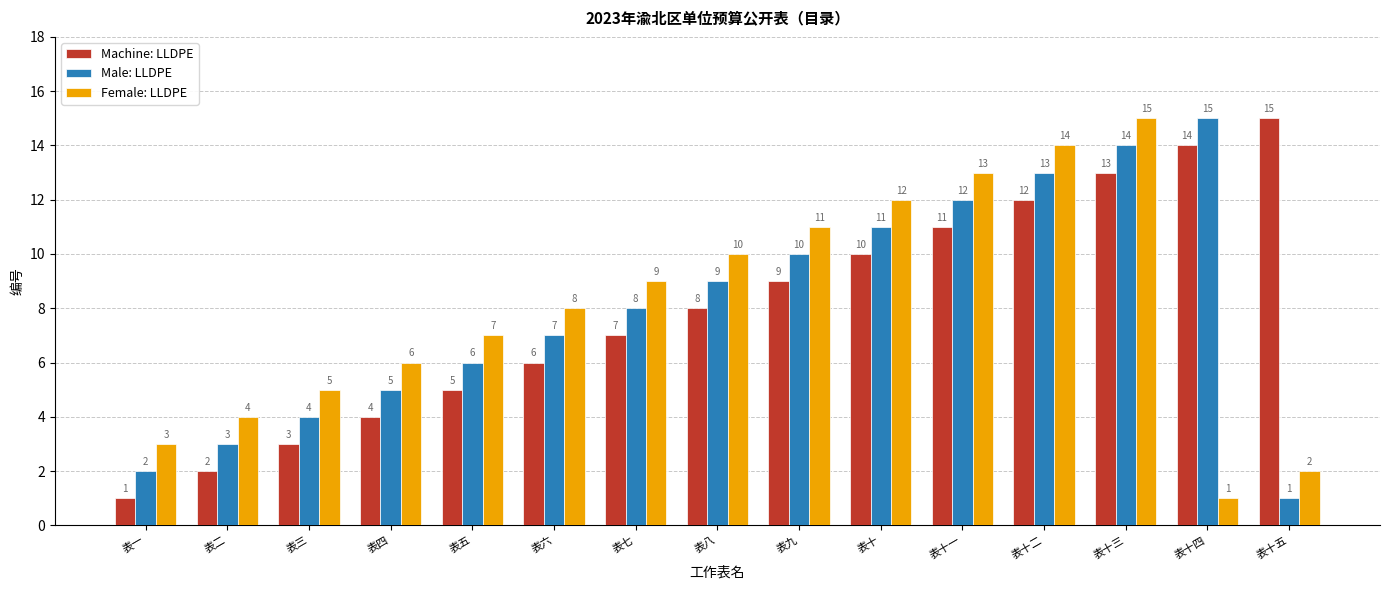

Reading left to right, extract all data points from this chart.

Machine: LLDPE: 表一=1	表二=2	表三=3	表四=4	表五=5	表六=6	表七=7	表八=8	表九=9	表十=10	表十一=11	表十二=12	表十三=13	表十四=14	表十五=15
Male: LLDPE: 表一=2	表二=3	表三=4	表四=5	表五=6	表六=7	表七=8	表八=9	表九=10	表十=11	表十一=12	表十二=13	表十三=14	表十四=15	表十五=1
Female: LLDPE: 表一=3	表二=4	表三=5	表四=6	表五=7	表六=8	表七=9	表八=10	表九=11	表十=12	表十一=13	表十二=14	表十三=15	表十四=1	表十五=2